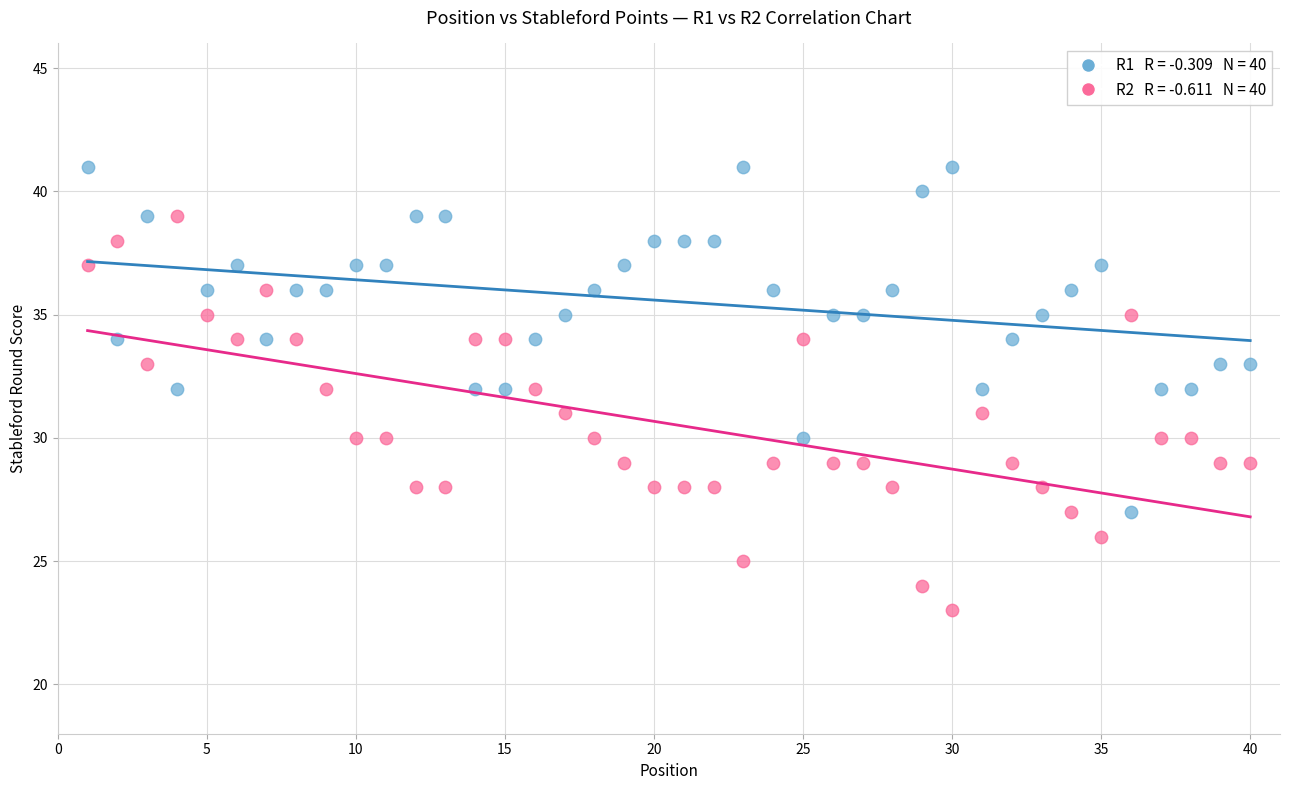

Across all data points, what is the range of X values (max minus min)?

39